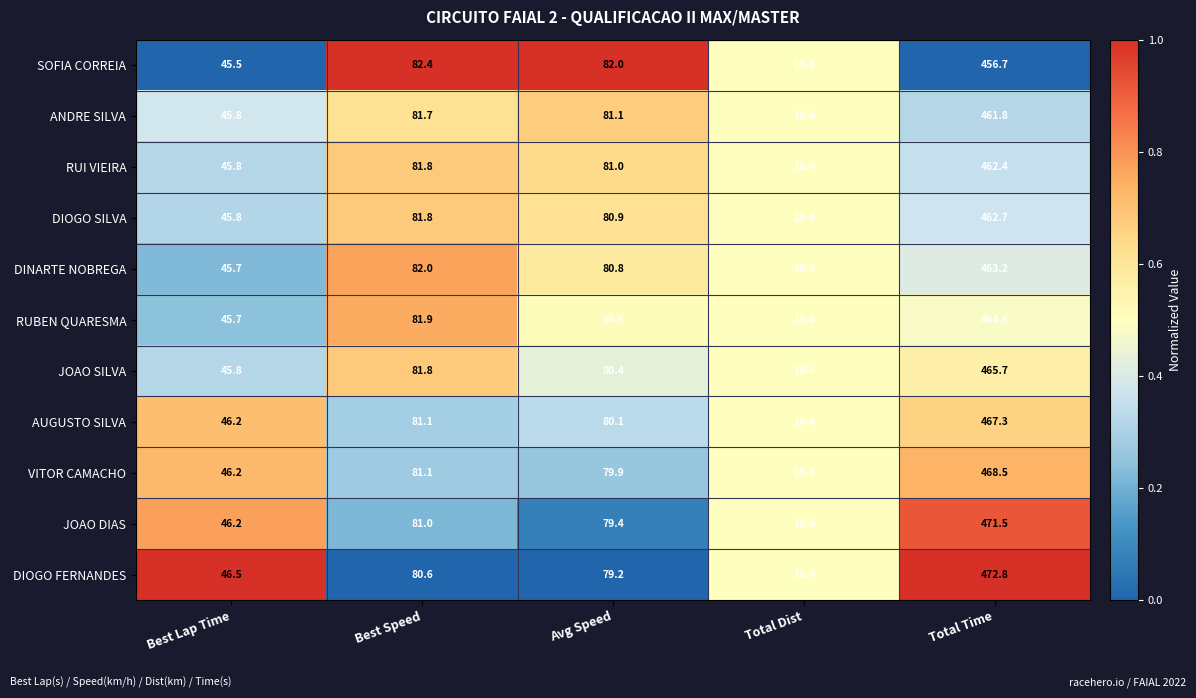

Is the value of RUBEN QUARESMA at Total Time greater than the value of DIOGO SILVA at Best Speed?

Yes